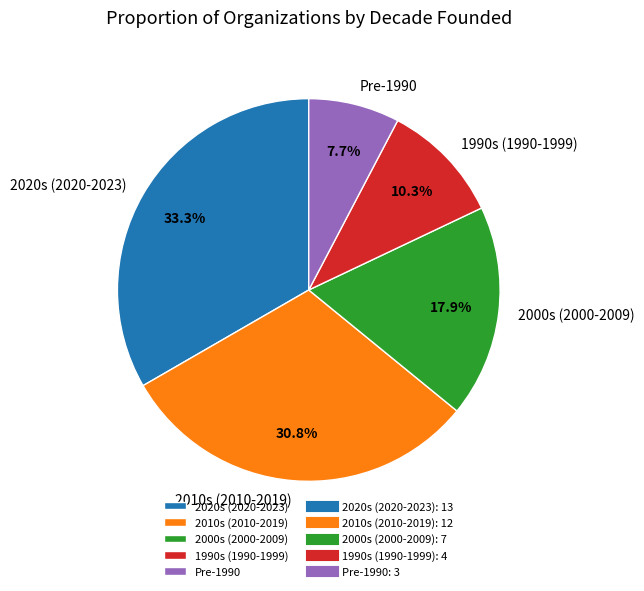

To the nearest percent, what is the difference between the largest and smallest slice percentages?

26%